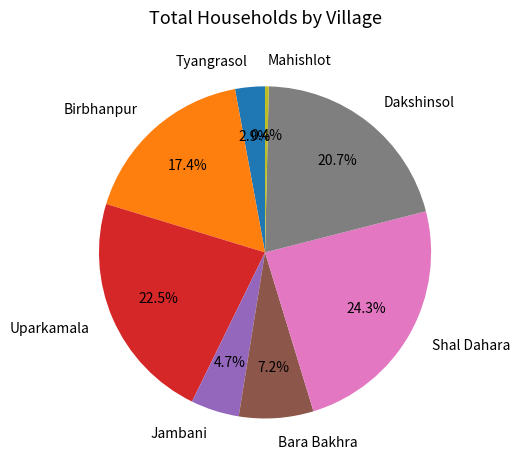

Is it true that Birbhanpur is 17% of the pie?

True